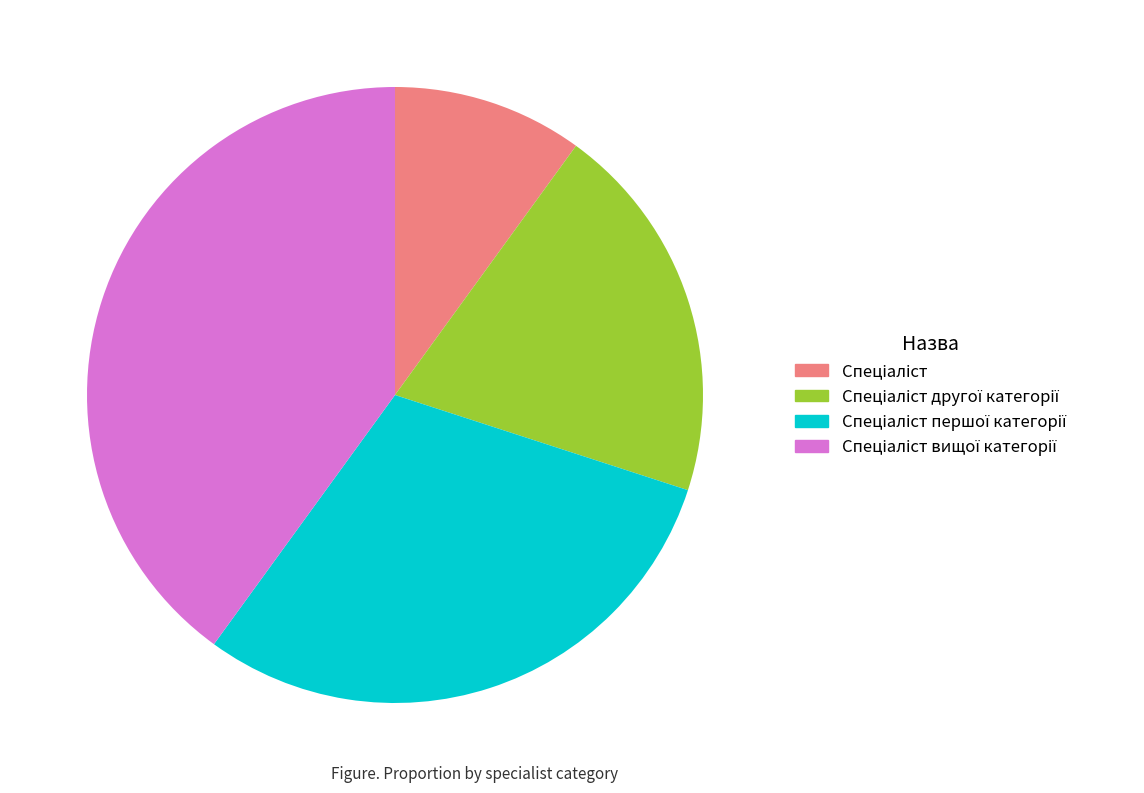

Does any single category account for the majority?

No